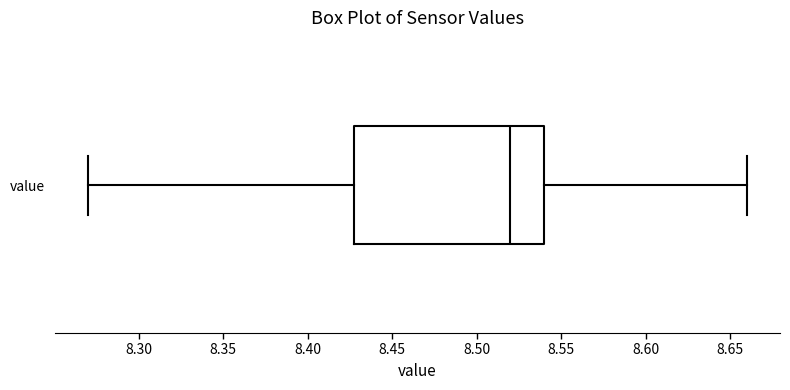

Read this box plot against the x-axis: the position of the median line, the range covered by the box, and the ends of both whiskers. The values are not printed on the chart, so give them approximately, as read against the axis.

median 8.52, box 8.43 to 8.54, whiskers 8.27 to 8.66